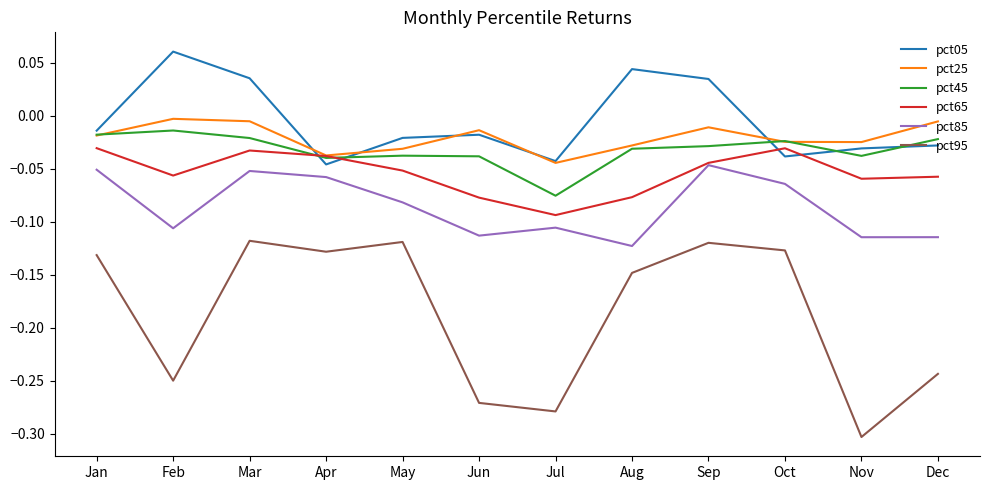

Does the chart have visible grid lines?

No